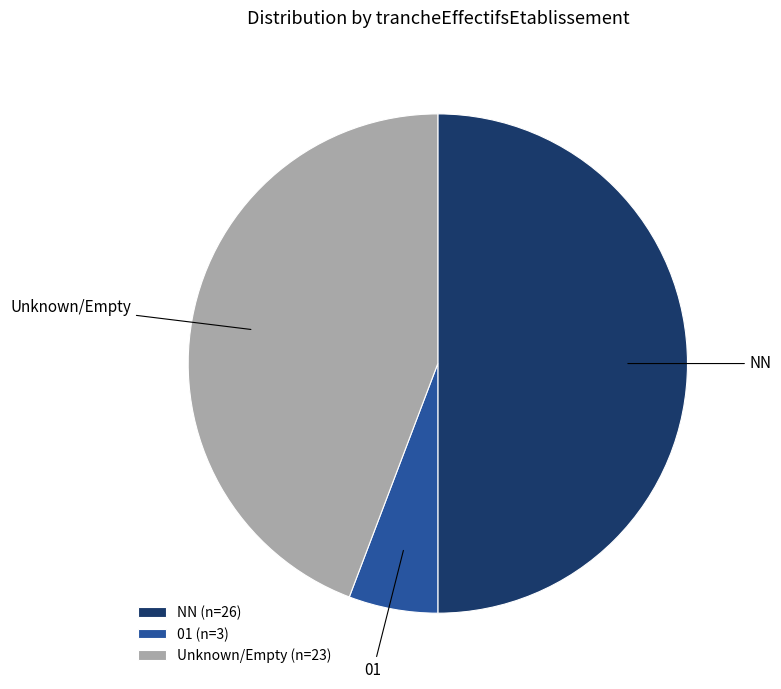

True or false: NN accounts for 36% of the total.

False